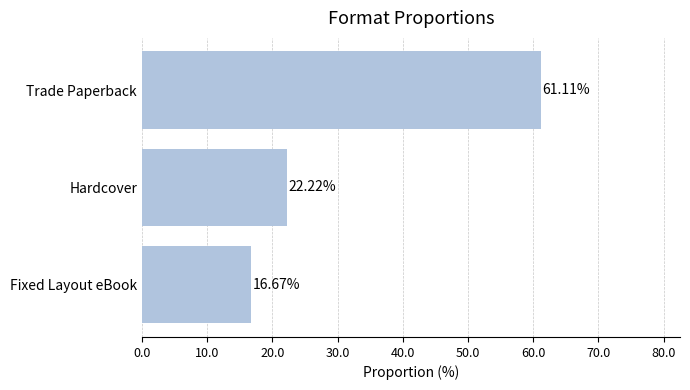

What is the change in value from Fixed Layout eBook to Trade Paperback?

+44.4